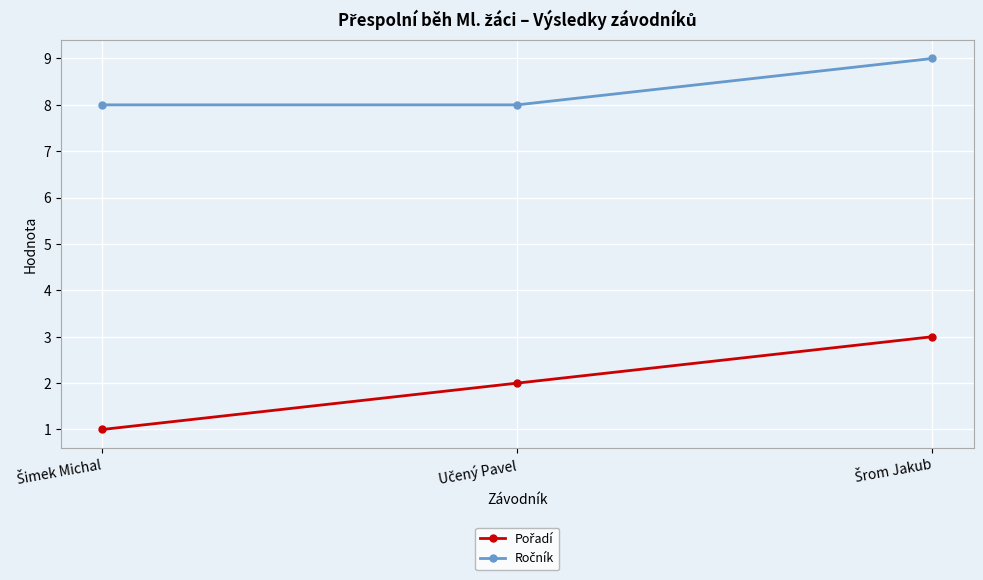

What is the maximum value shown in the chart?

9